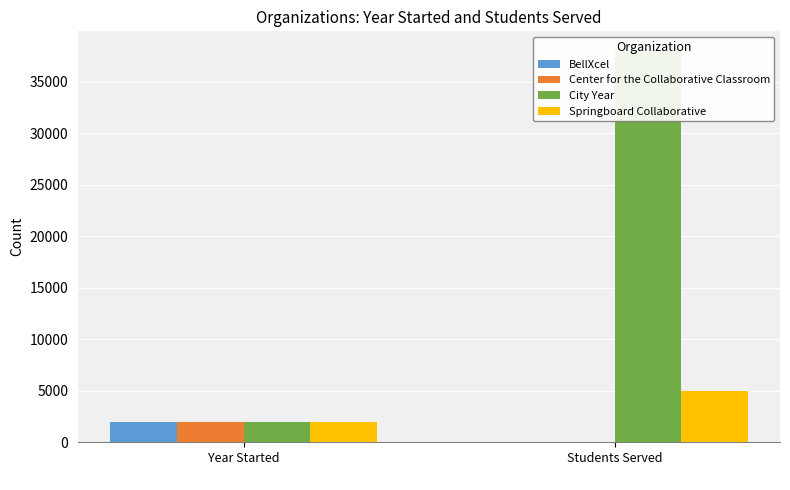

Are the bars grouped side by side (vs. stacked)?

Yes